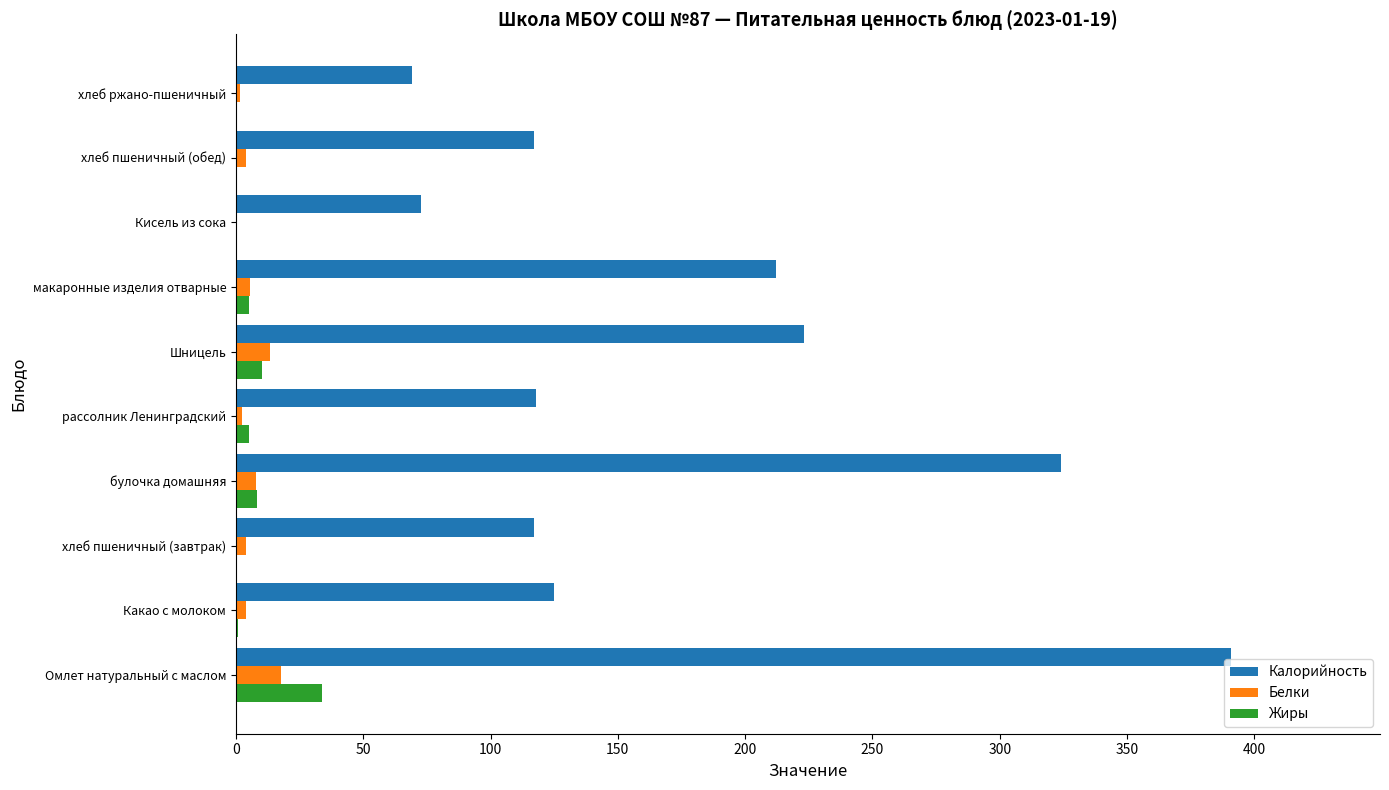

What is the sum of all Калорийность values?

1768.4